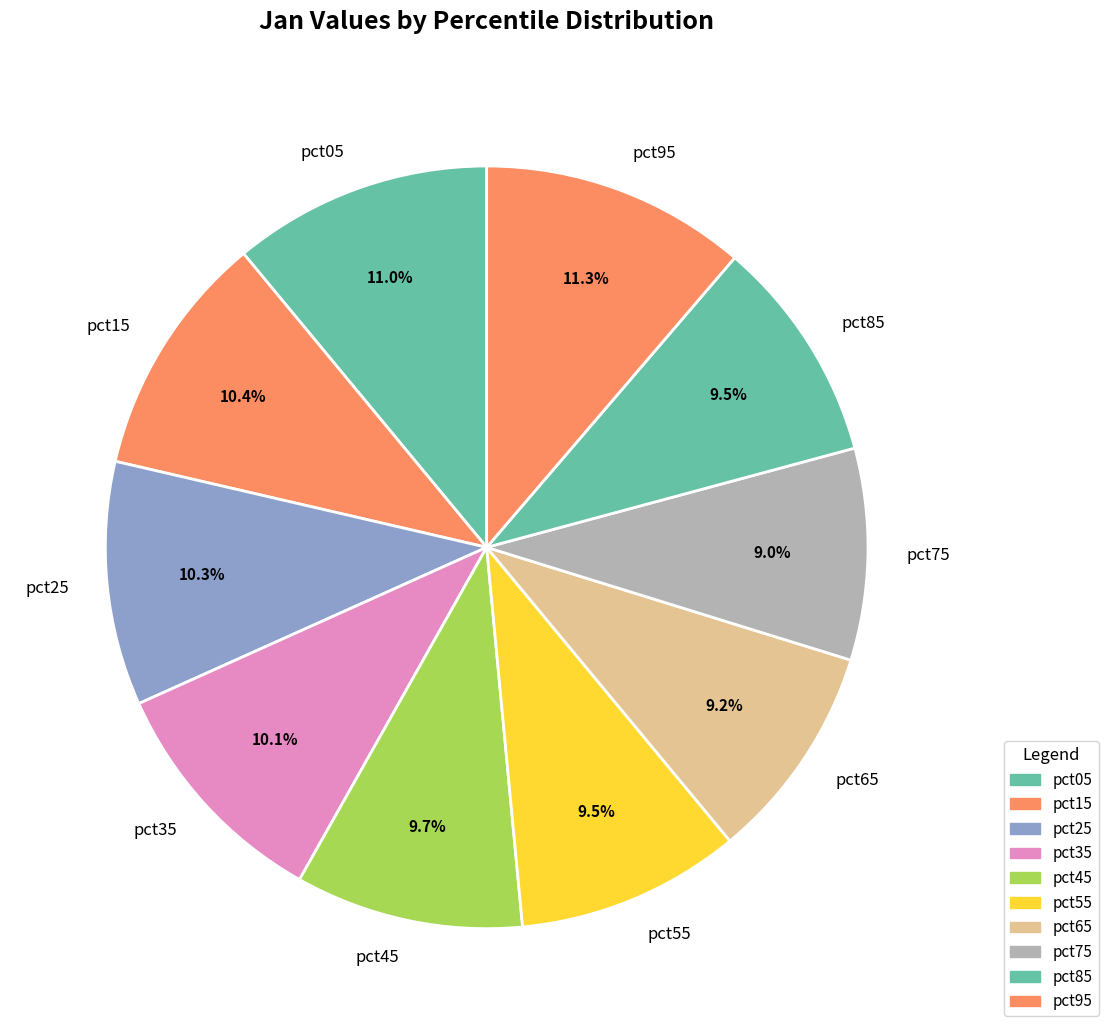

Does any single category account for the majority?

No